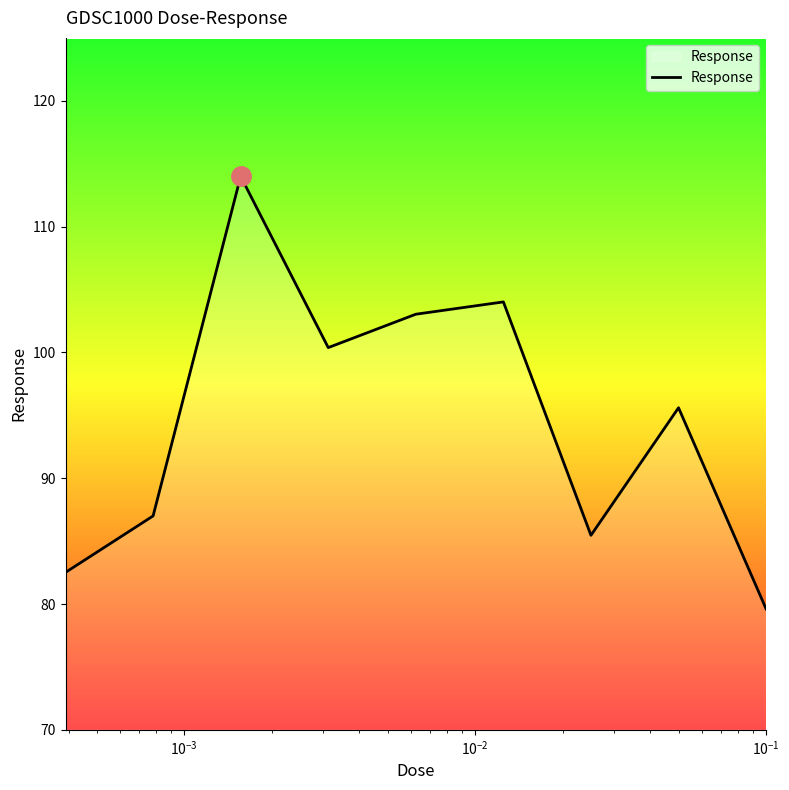

What is the minimum value shown in the chart?

79.6